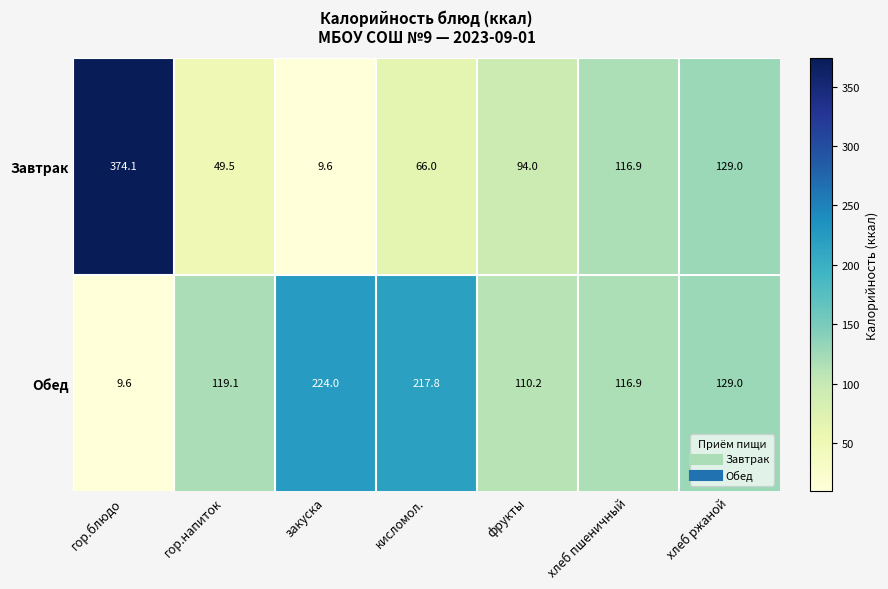

Count the number of data series in this chart.

2